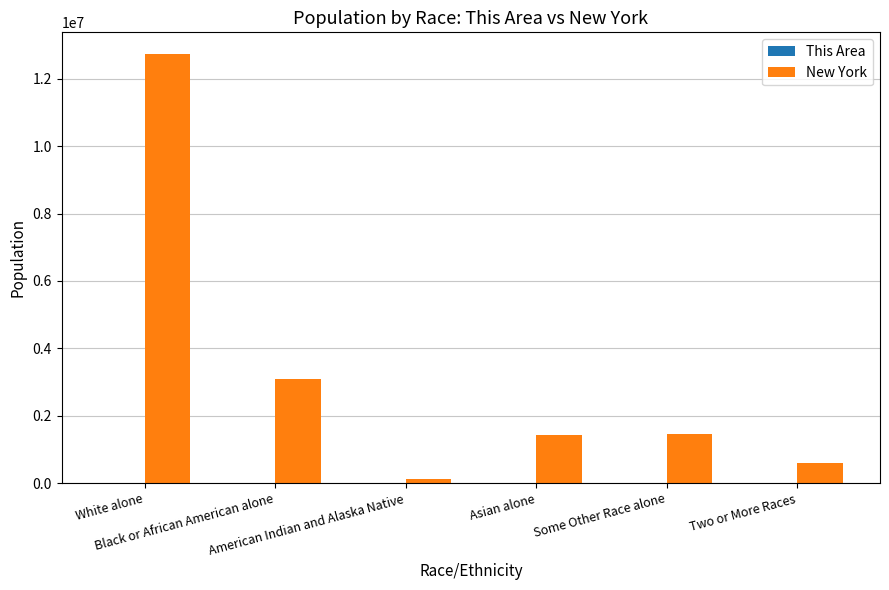

How many groups of bars are there?

6